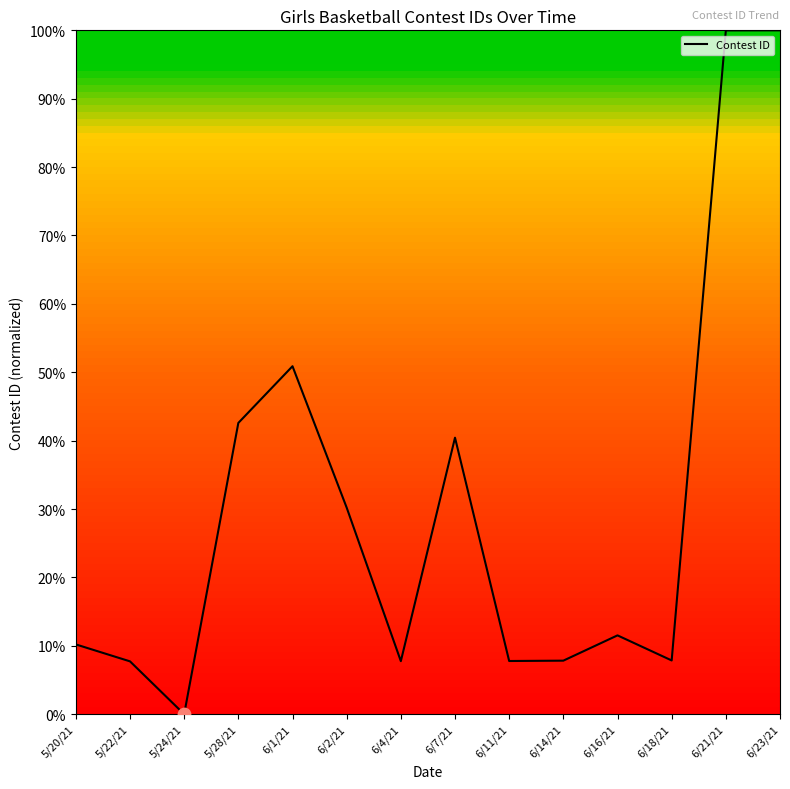

Which has a higher value, 6/7/21 or 6/14/21?

6/7/21